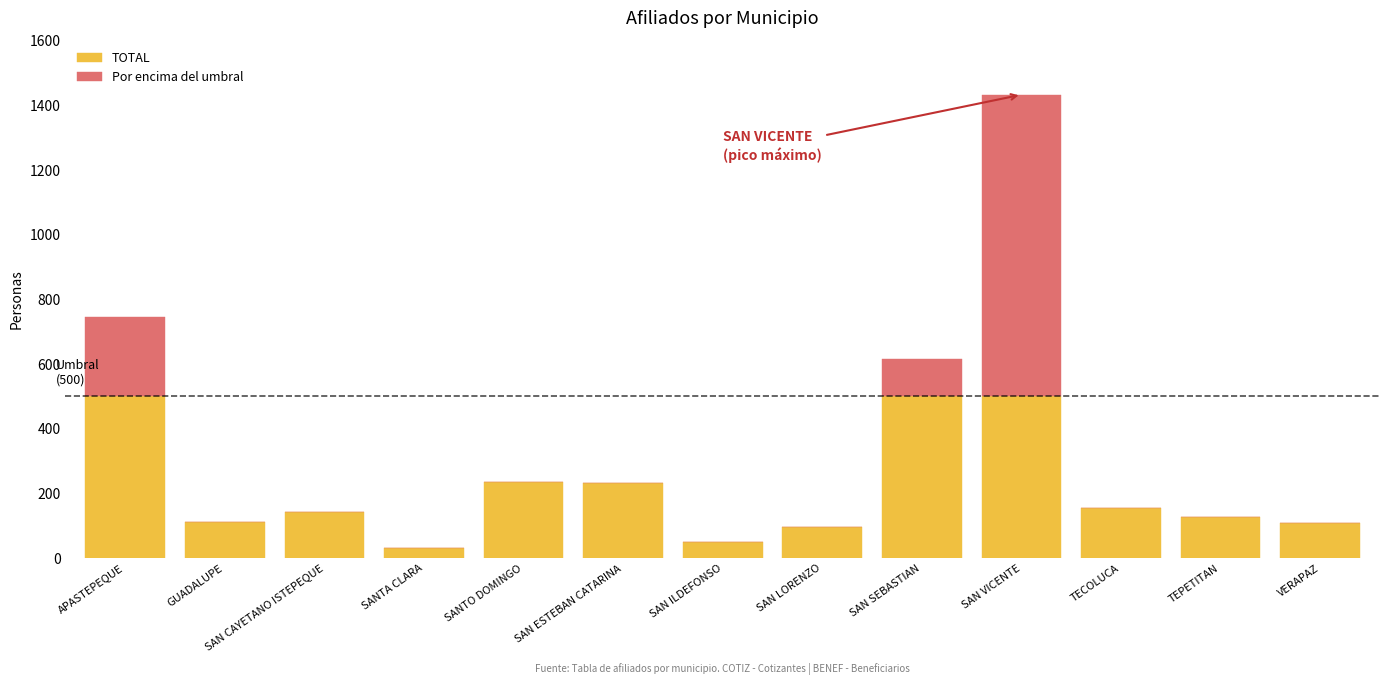

Are the bars horizontal?

No